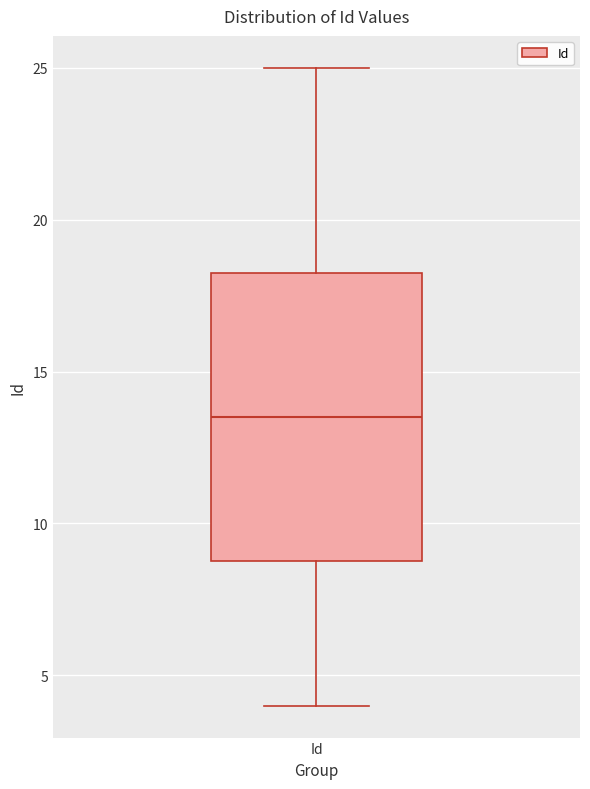

Transcribe this box plot: give where the median line is, the range the box spans, and where the two whiskers end, as read against the y-axis. The values are not printed on the chart, so give them approximately, as read against the axis.

median 13.5, box 9.0 to 18.5, whiskers 4.0 to 25.0